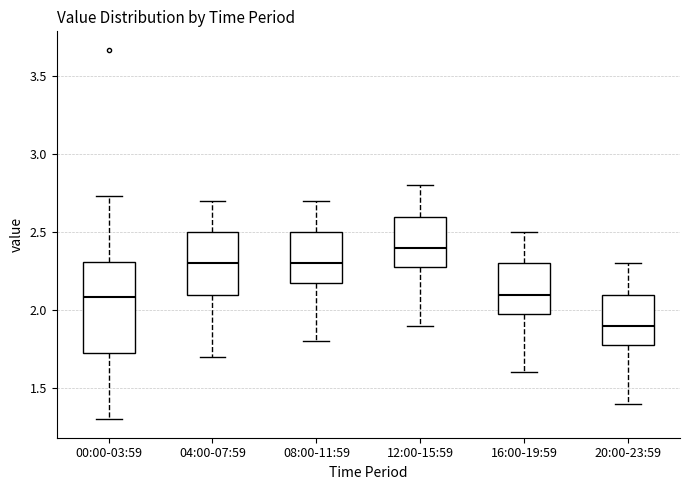

Reading left to right, transcribe this box plot: for each box, give where its median line is, the range the box spans, and where its two whiskers end, as read against the y-axis. The values are not printed on the chart, so give them approximately, as read against the axis.

00:00-03:59: median 2.10, box 1.70 to 2.30, whiskers 1.30 to 2.75
04:00-07:59: median 2.30, box 2.10 to 2.50, whiskers 1.70 to 2.70
08:00-11:59: median 2.30, box 2.20 to 2.50, whiskers 1.80 to 2.70
12:00-15:59: median 2.40, box 2.30 to 2.60, whiskers 1.90 to 2.80
16:00-19:59: median 2.10, box 2.00 to 2.30, whiskers 1.60 to 2.50
20:00-23:59: median 1.90, box 1.80 to 2.10, whiskers 1.40 to 2.30